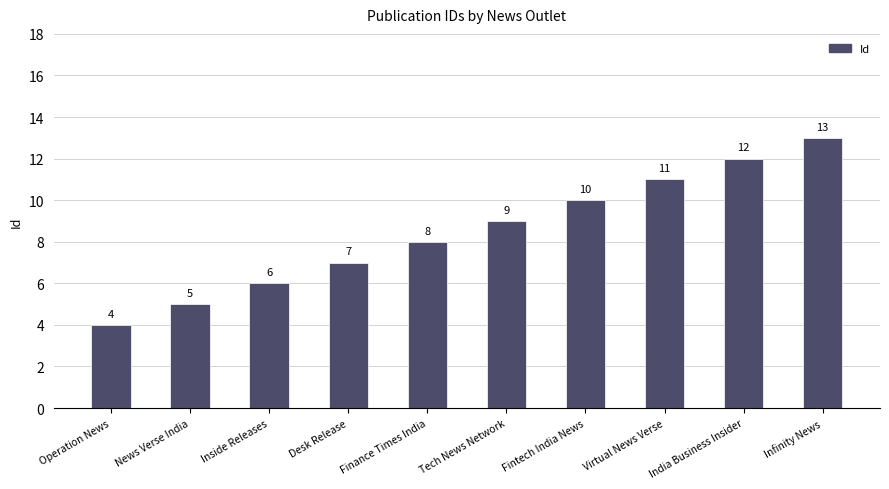

Rank the categories by value from lowest to highest.

Operation News, News Verse India, Inside Releases, Desk Release, Finance Times India, Tech News Network, Fintech India News, Virtual News Verse, India Business Insider, Infinity News